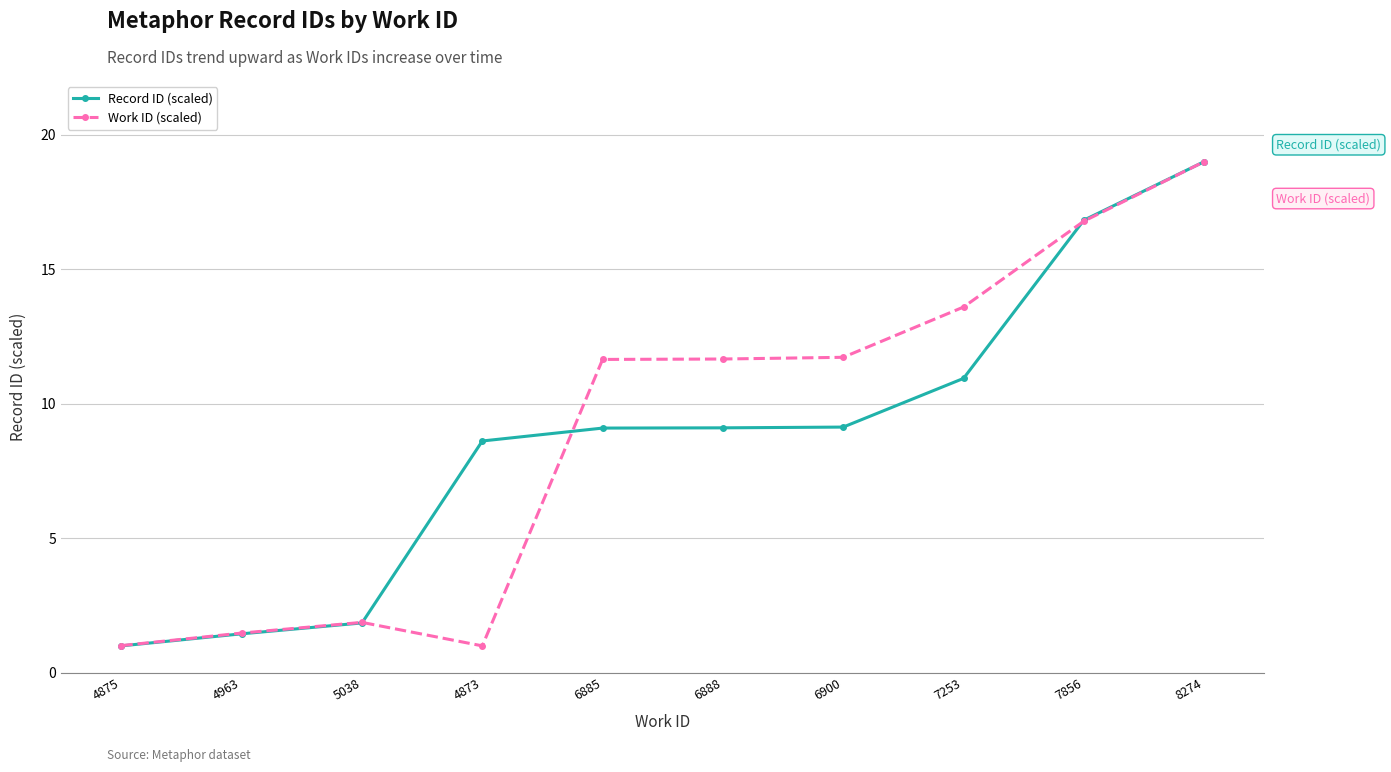

Rank the series by their average value, from highest to lowest.

Work ID (scaled), Record ID (scaled)